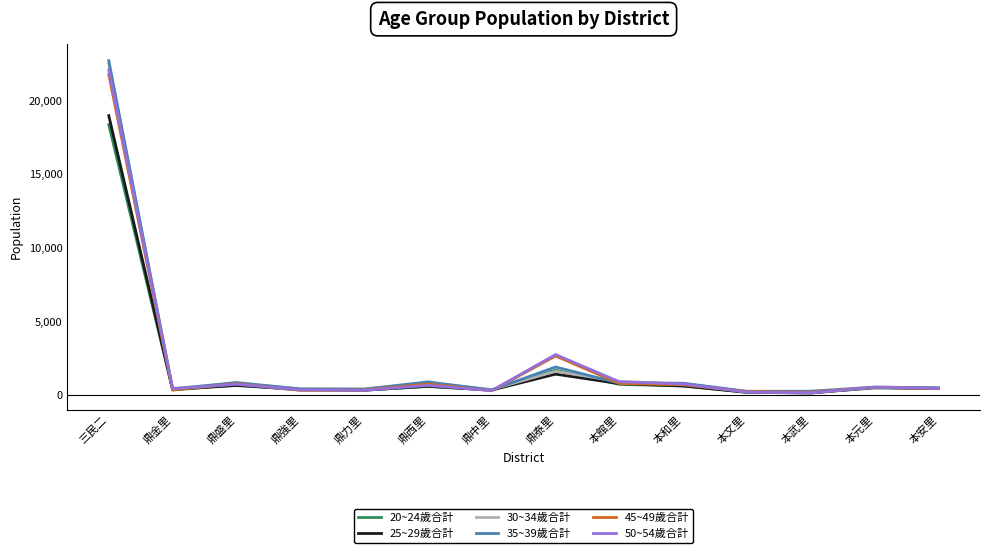

At which category does 50~54歲合計 reach its first local valley?

鼎金里